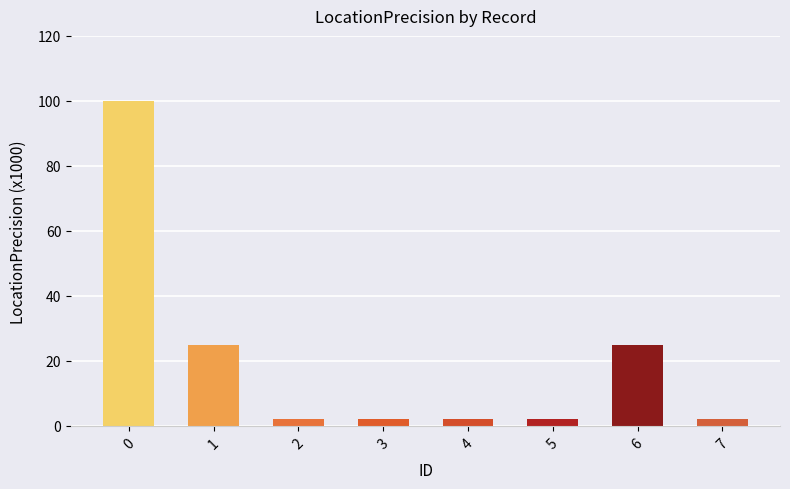

Reading right to left, extract all data points from this chart.

2	25	2	2	2	2	25	100